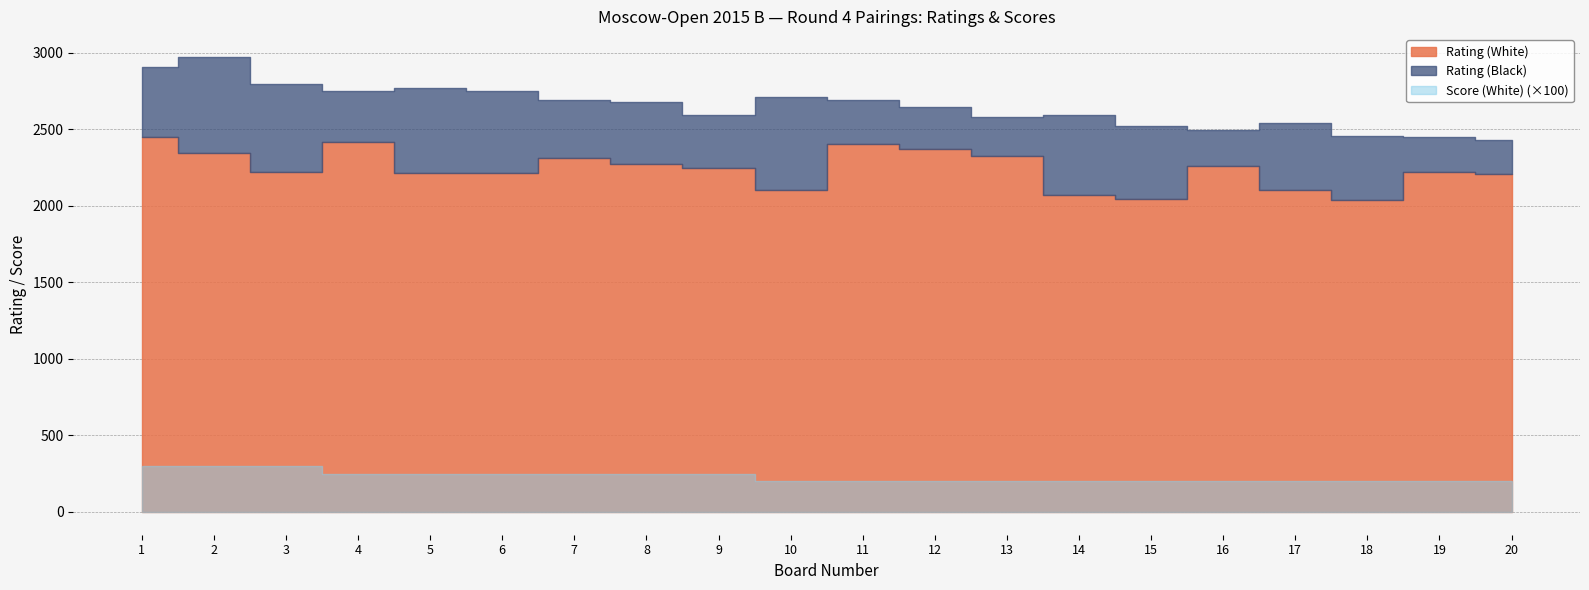

List the series in order of their peak value, lowest first.

Score (White), Rating (Black), Rating (White)